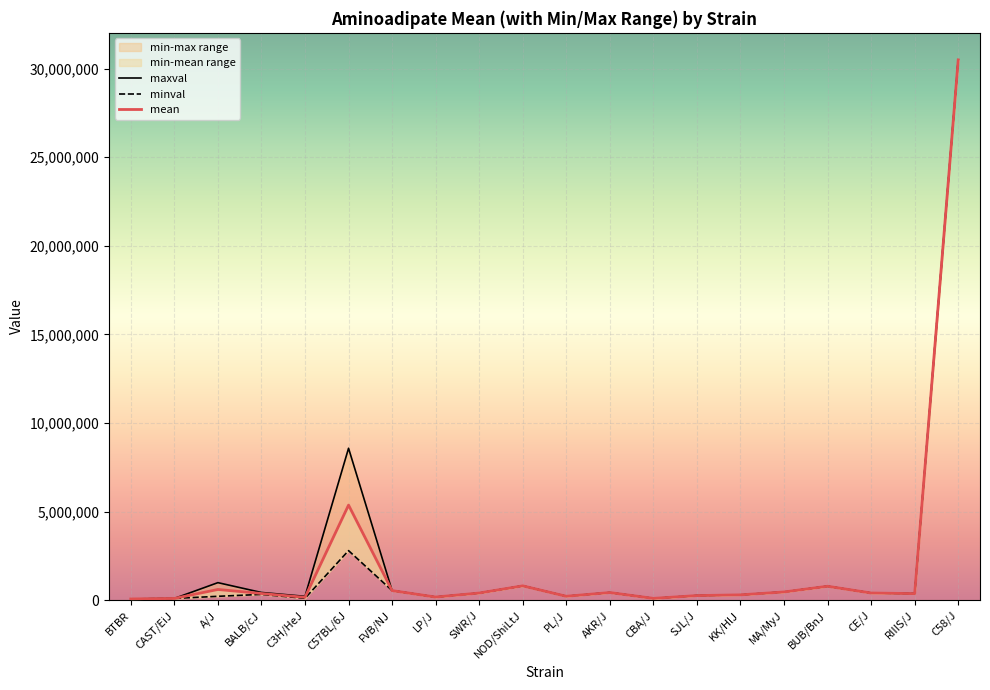

What position from the left is BALB/cJ?

4